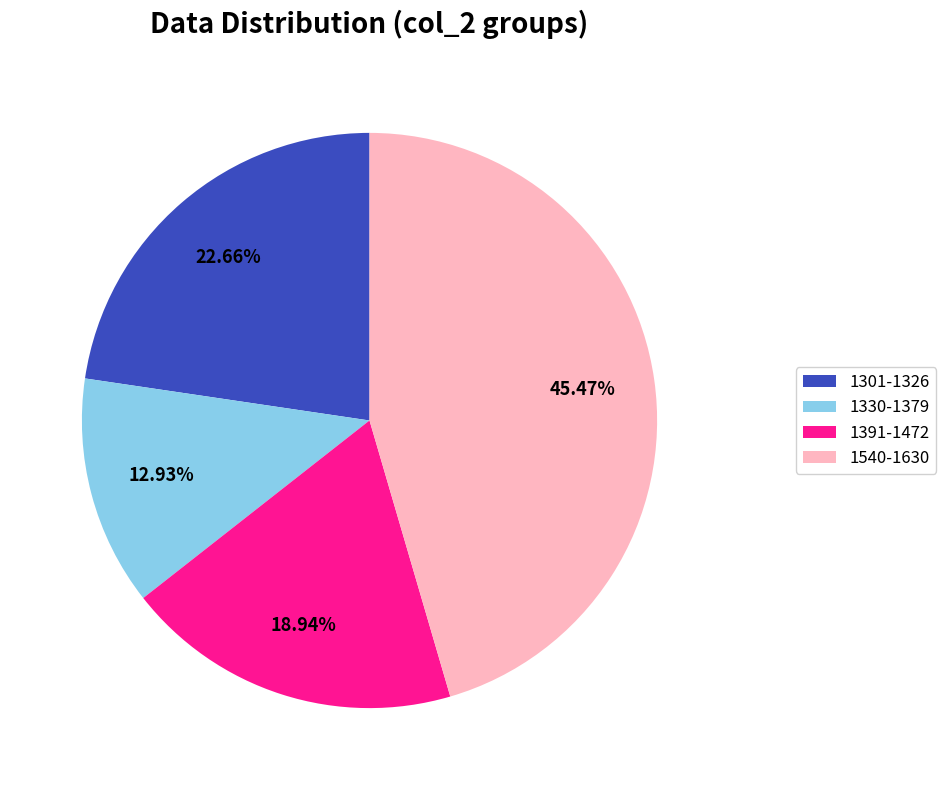

Does any single category account for the majority?

No